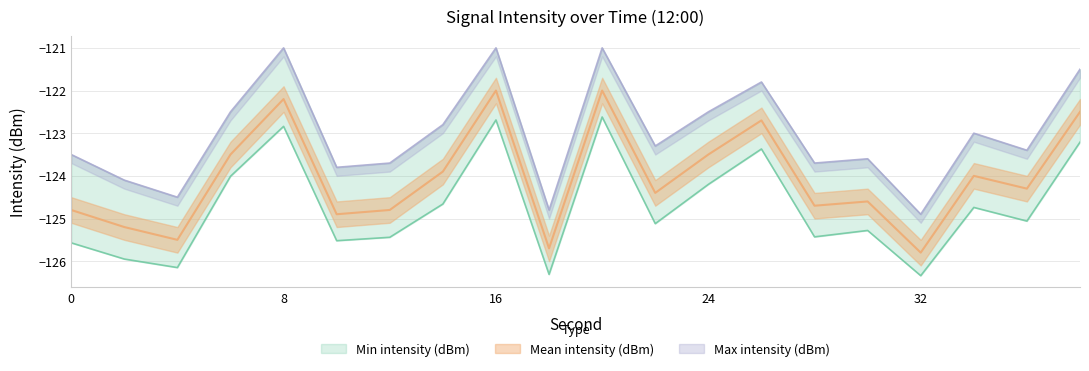

Reading left to right, extract all data points from this chart.

Min intensity (dBm): 0=-125.6	2=-126.0	4=-126.2	6=-124.0	8=-122.8	10=-125.5	12=-125.4	14=-124.7	16=-122.7	18=-126.3	20=-122.6	22=-125.1	24=-124.2	26=-123.4	28=-125.4	30=-125.3	32=-126.3	34=-124.7	36=-125.1	38=-123.2
Mean intensity (dBm): 0=-124.8	2=-125.2	4=-125.5	6=-123.5	8=-122.2	10=-124.9	12=-124.8	14=-123.9	16=-122.0	18=-125.7	20=-122.0	22=-124.4	24=-123.5	26=-122.7	28=-124.7	30=-124.6	32=-125.8	34=-124.0	36=-124.3	38=-122.5
Max intensity (dBm): 0=-123.5	2=-124.1	4=-124.5	6=-122.5	8=-121.0	10=-123.8	12=-123.7	14=-122.8	16=-121.0	18=-124.8	20=-121.0	22=-123.3	24=-122.5	26=-121.8	28=-123.7	30=-123.6	32=-124.9	34=-123.0	36=-123.4	38=-121.5